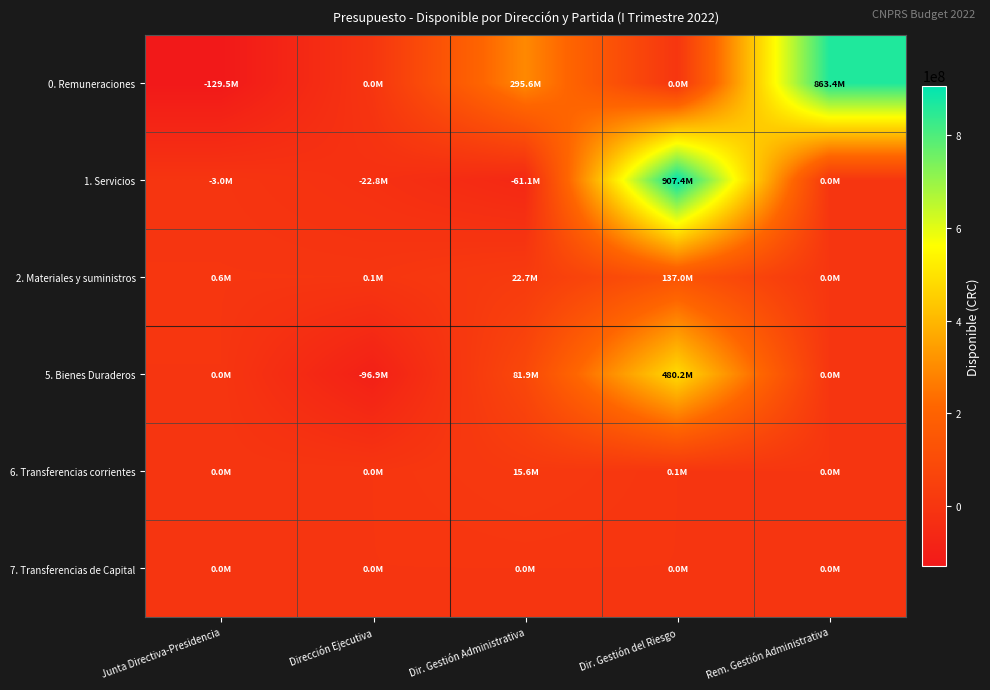

What is the difference between the highest and lowest values at Rem. Gestión Administrativa?

863425349.6